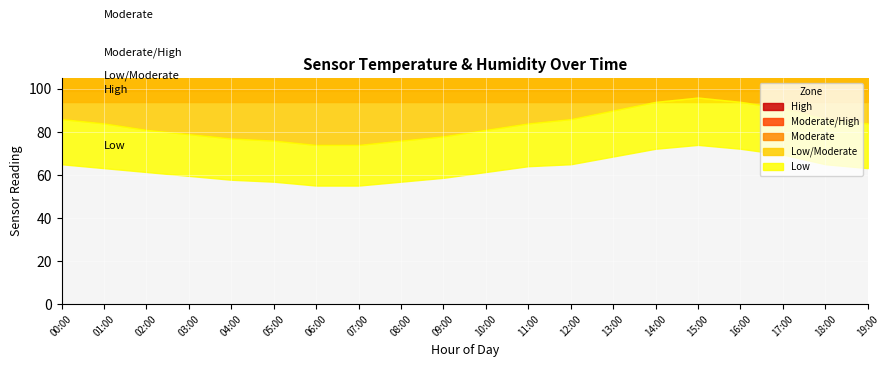

Where is the first local maximum for Low/Moderate?

15:00